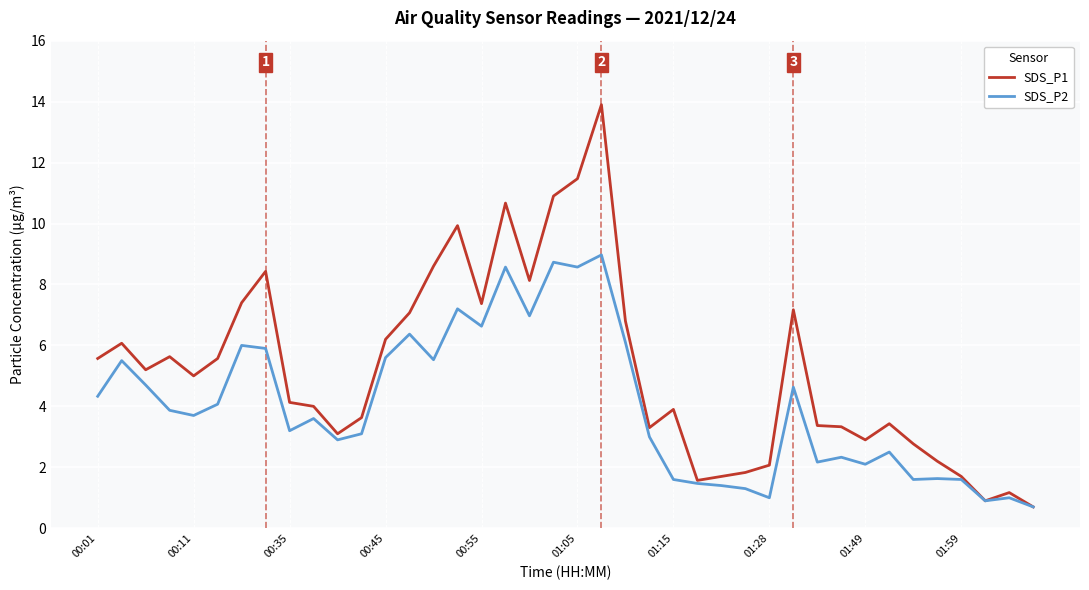

What is the lowest value of the SDS_P1 series?

0.7